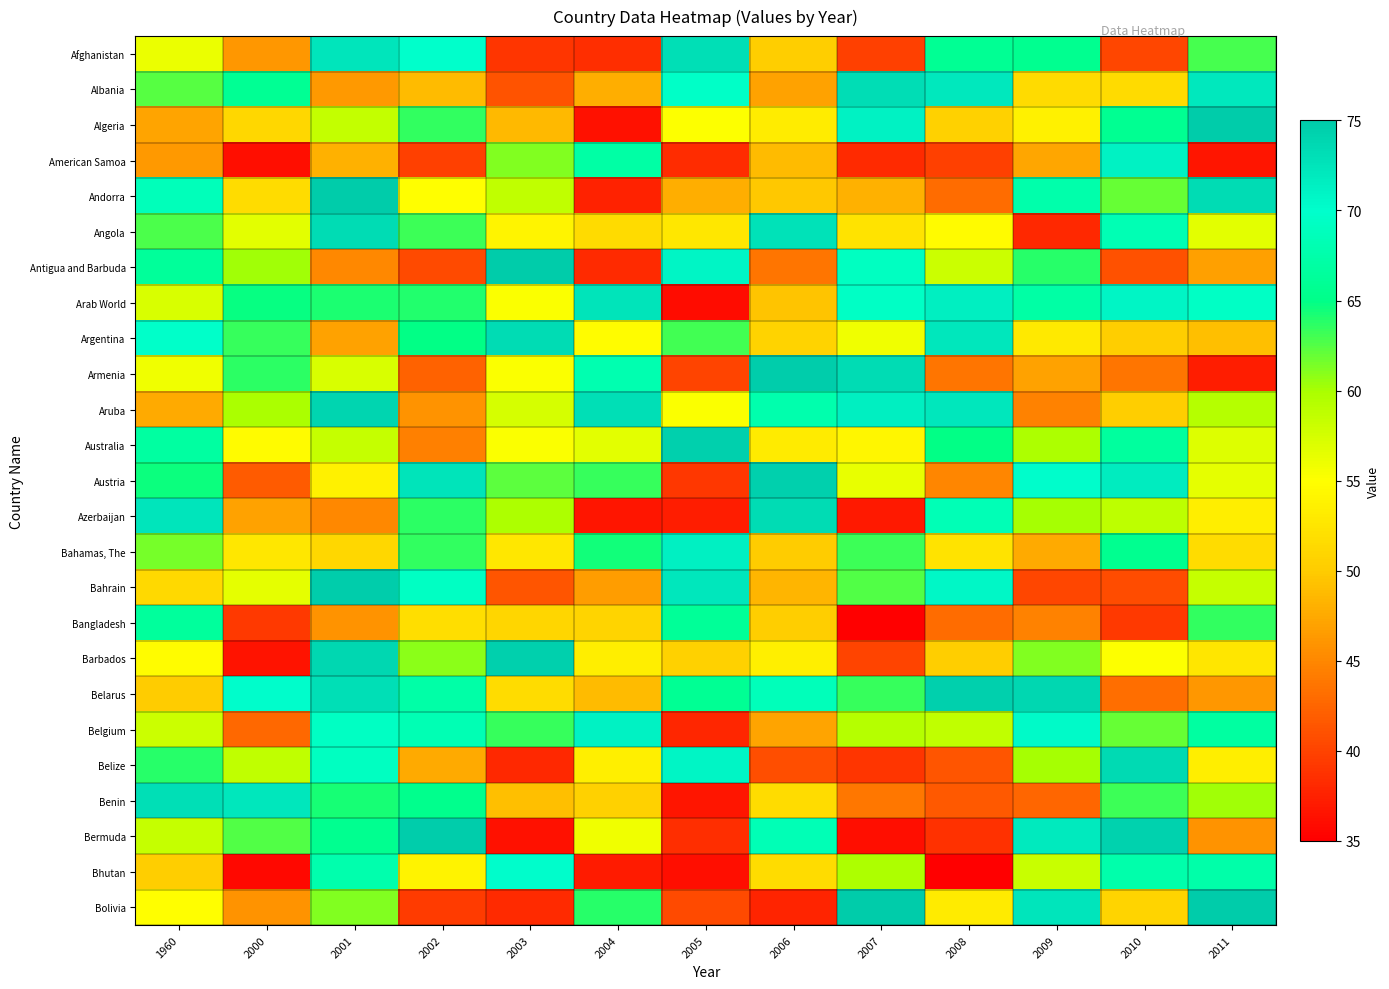

What is the total value across all series at 2003?

1362.3